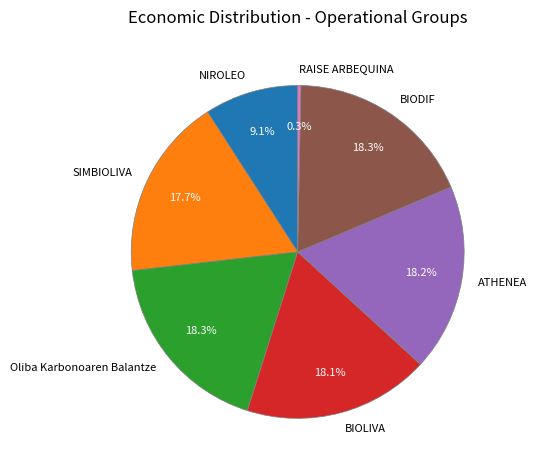

Which slice is the smallest?

RAISE ARBEQUINA